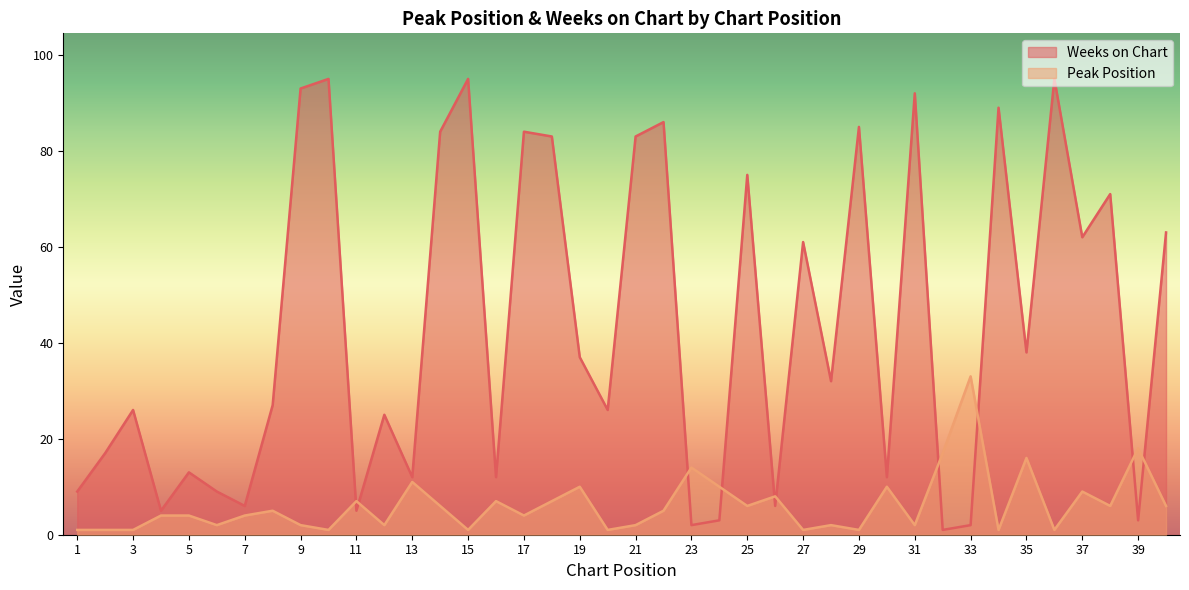

Between 22 and 33, which series saw the biggest shift?

Weeks on Chart